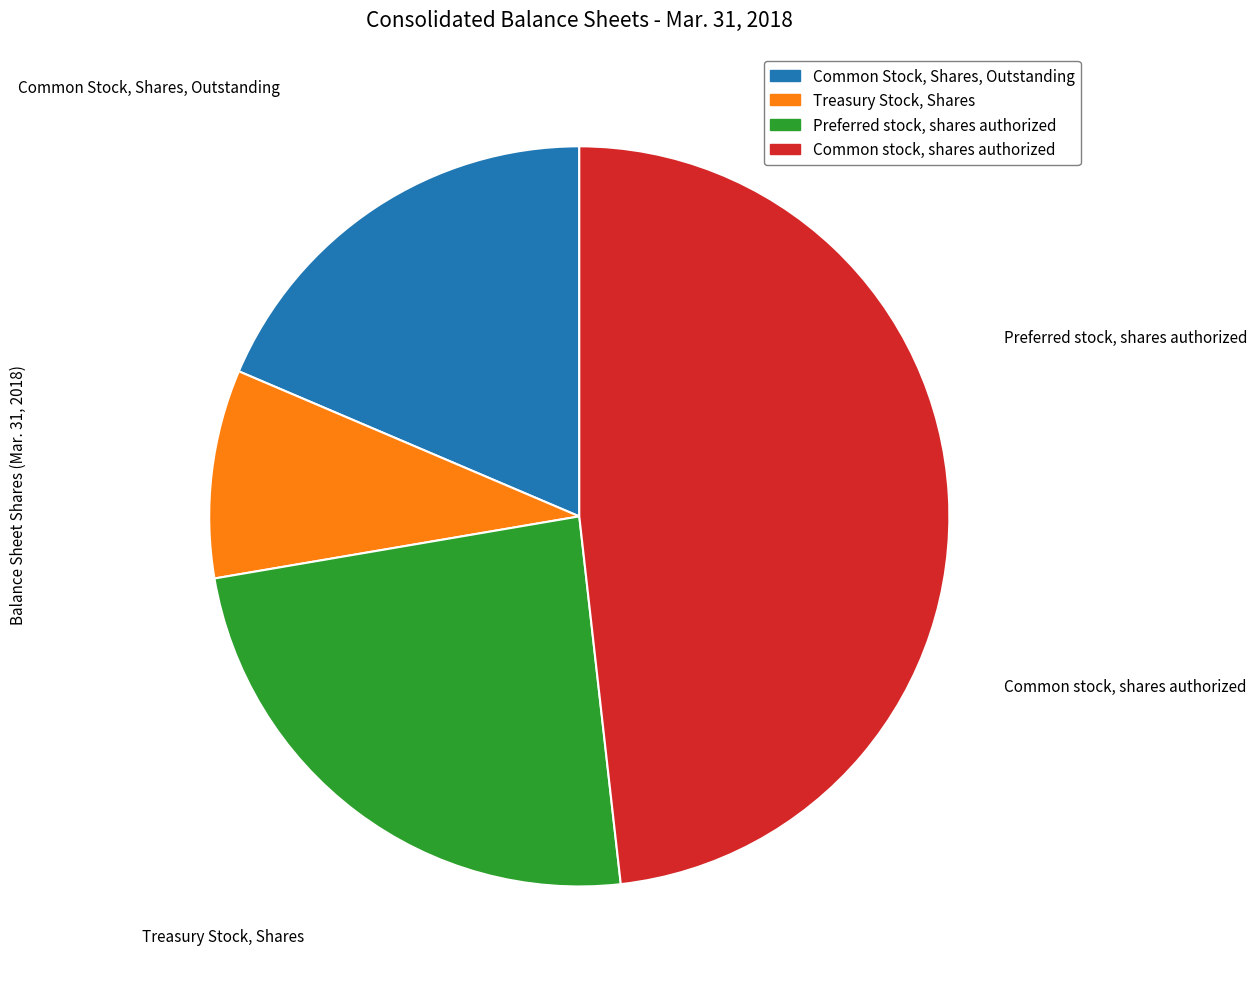

Is it true that Common stock, shares authorized is 48% of the pie?

True